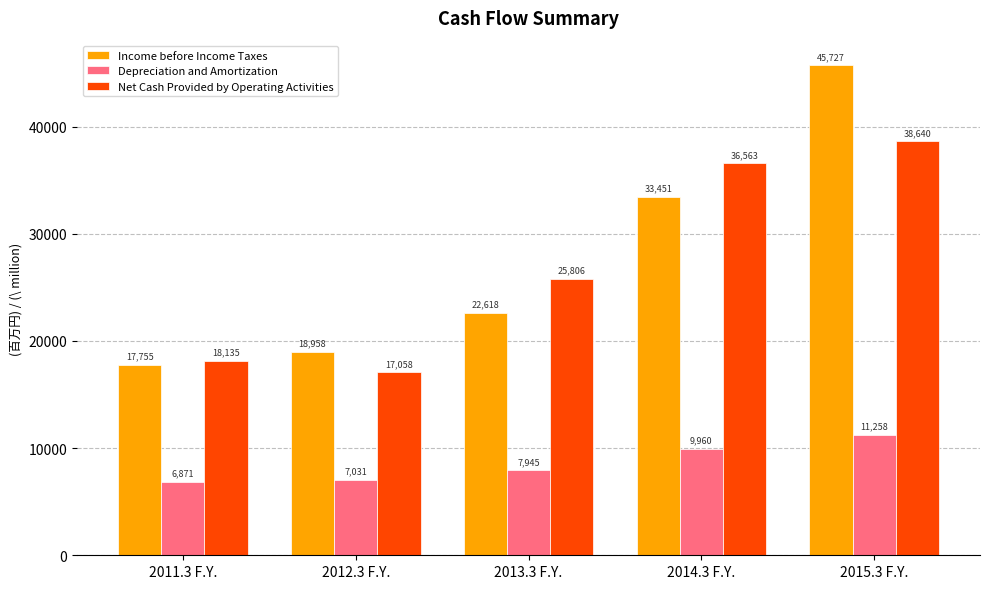

How many series are shown in this chart?

3